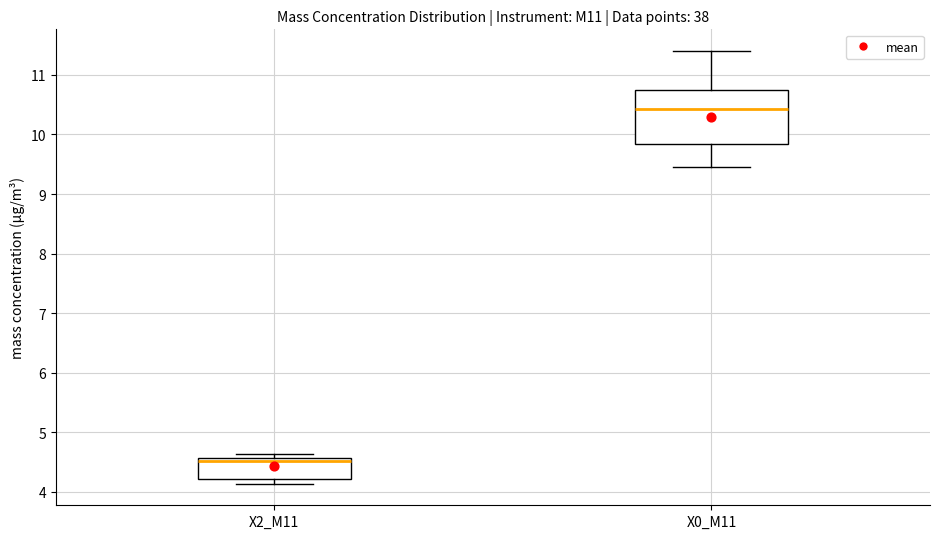

Reading left to right, read every box against the y-axis: the position of its median line, the range the box covers, and the ends of its whiskers. The values are not printed on the chart, so give them approximately, as read against the axis.

X2_M11: median 4.5, box 4.2 to 4.6, whiskers 4.1 to 4.6 (just above the box's upper edge)
X0_M11: median 10.4, box 9.8 to 10.7, whiskers 9.5 to 11.4